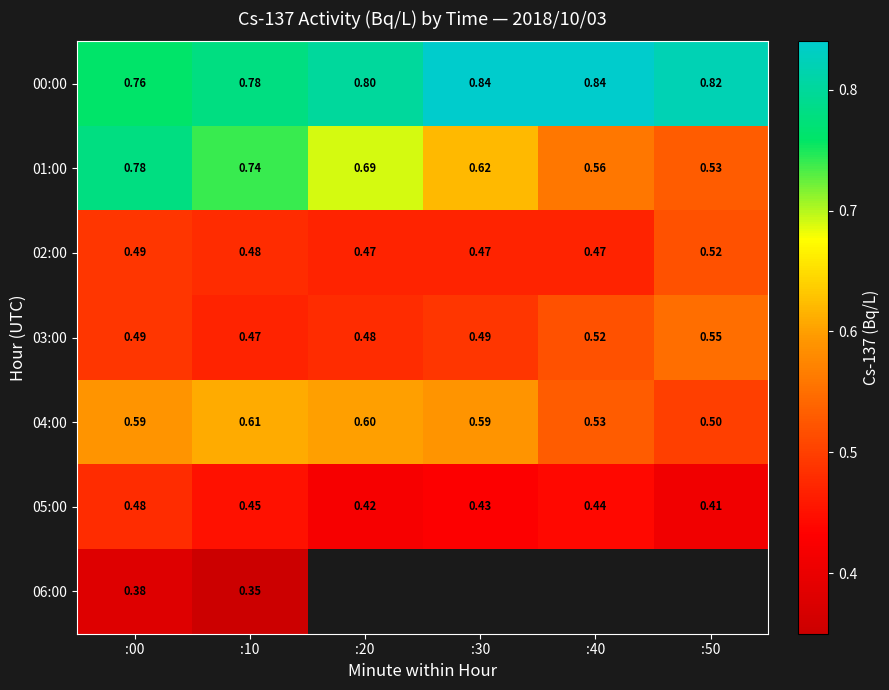

Is the value of 01:00 at :10 greater than the value of 04:00 at :00?

Yes